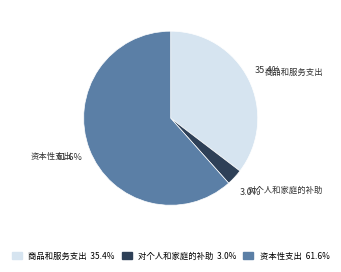

What is the largest slice in the pie chart?

资本性支出